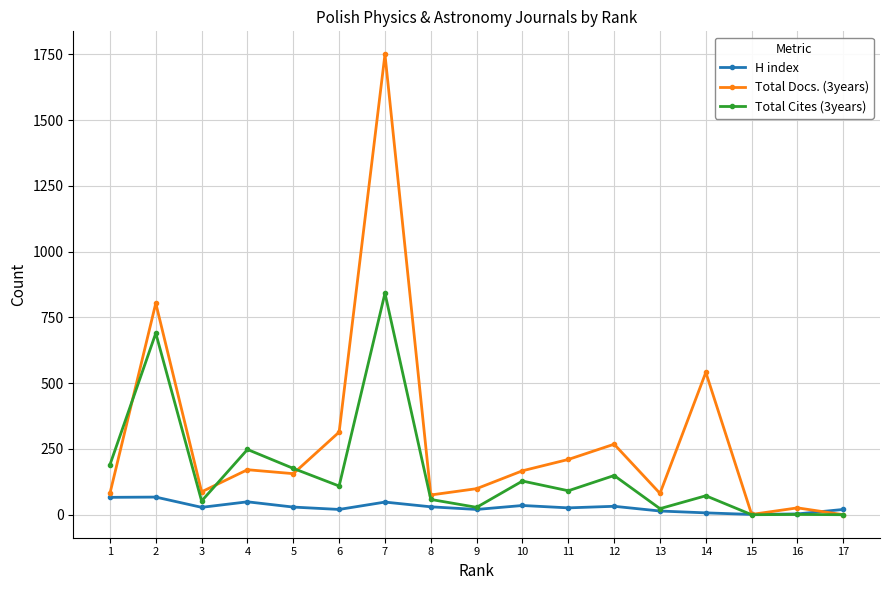

How many lines are shown in the chart?

3